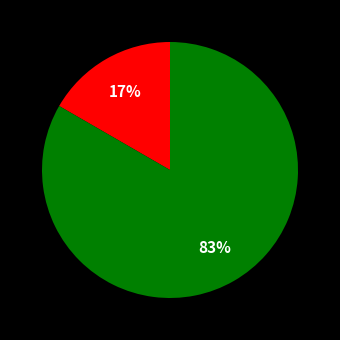

To the nearest percent, what is the average slice percentage?

50%